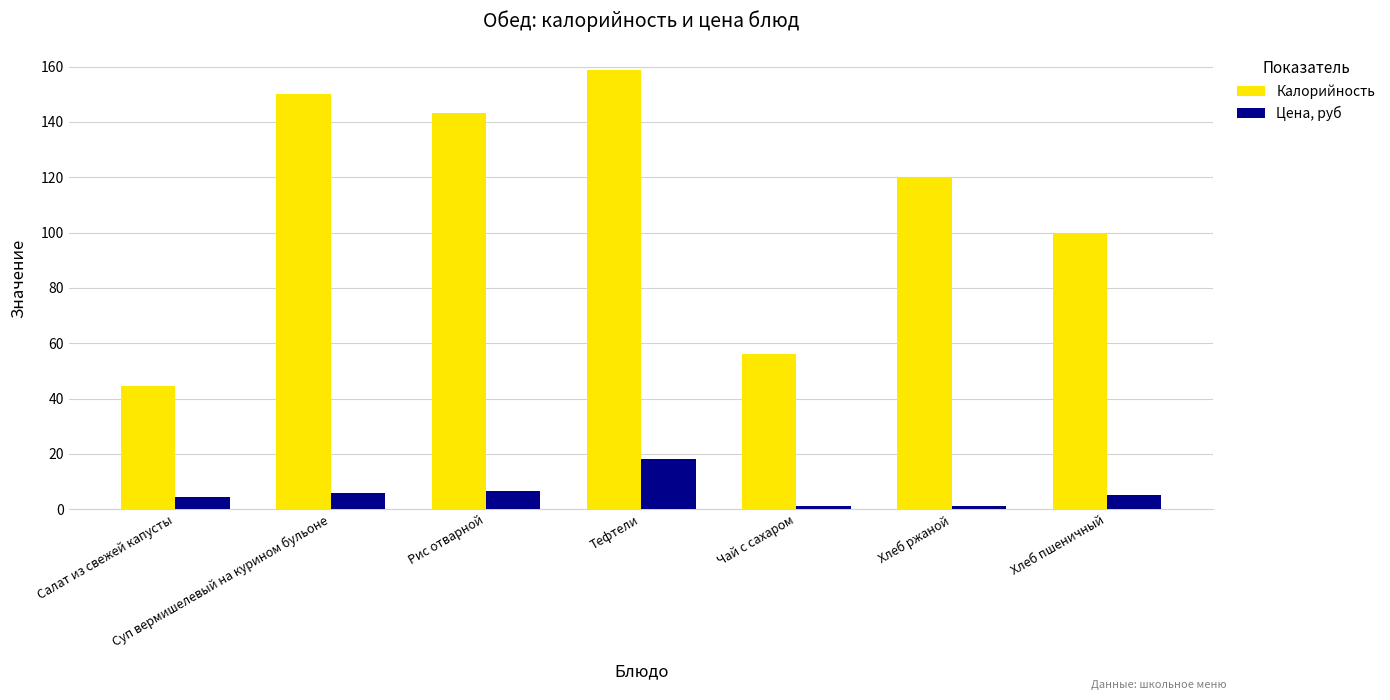

How many categories are shown in the chart?

7